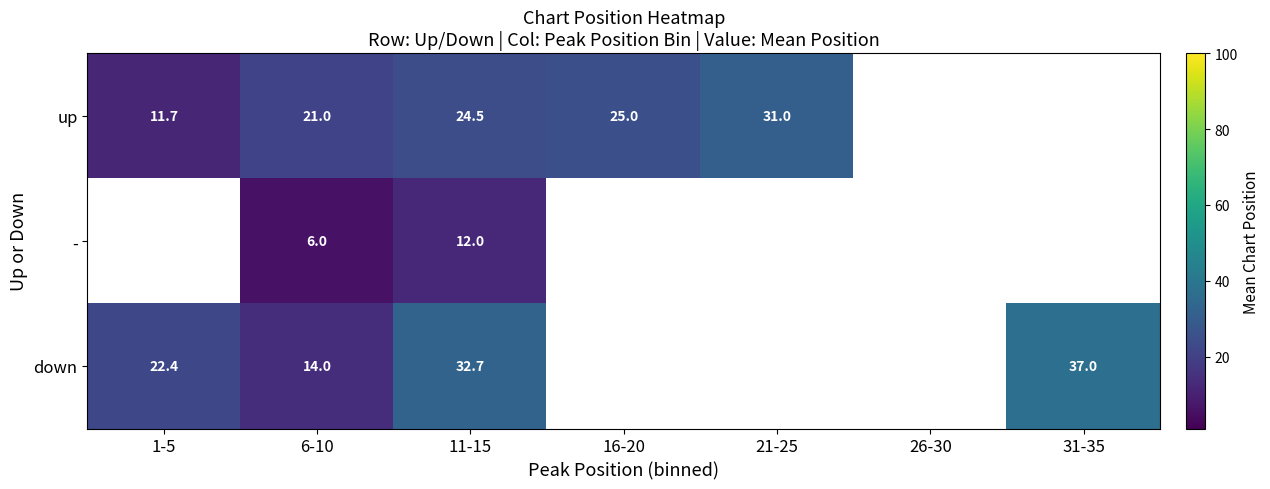

At which category is the sum across all series the highest?

11-15